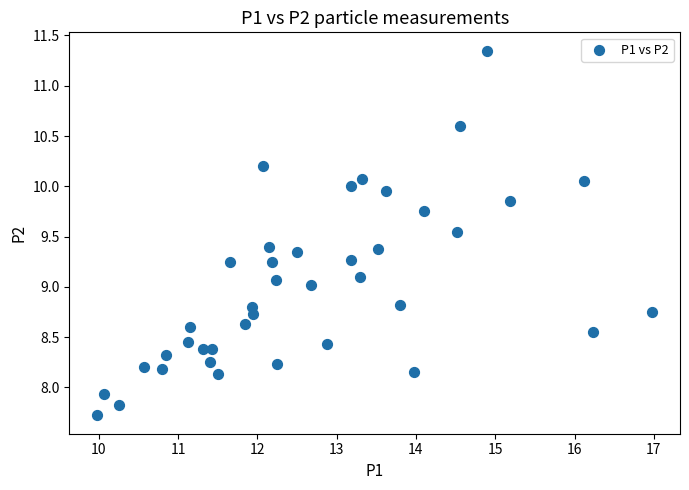

What is the range of X values (max minus min)?

7.0